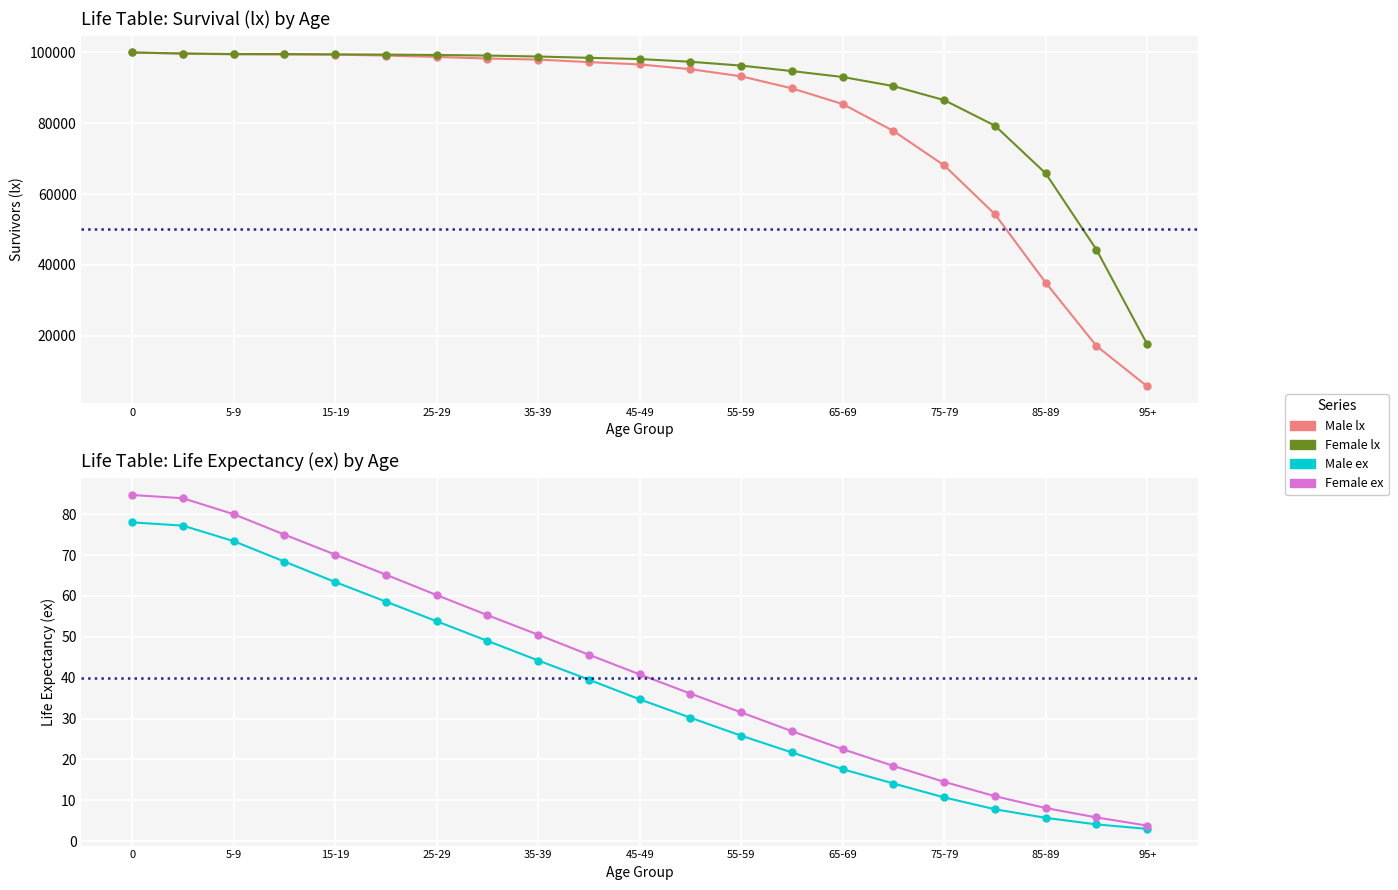

What is the value of the Female lx point at the 19th from the left?

65823.0